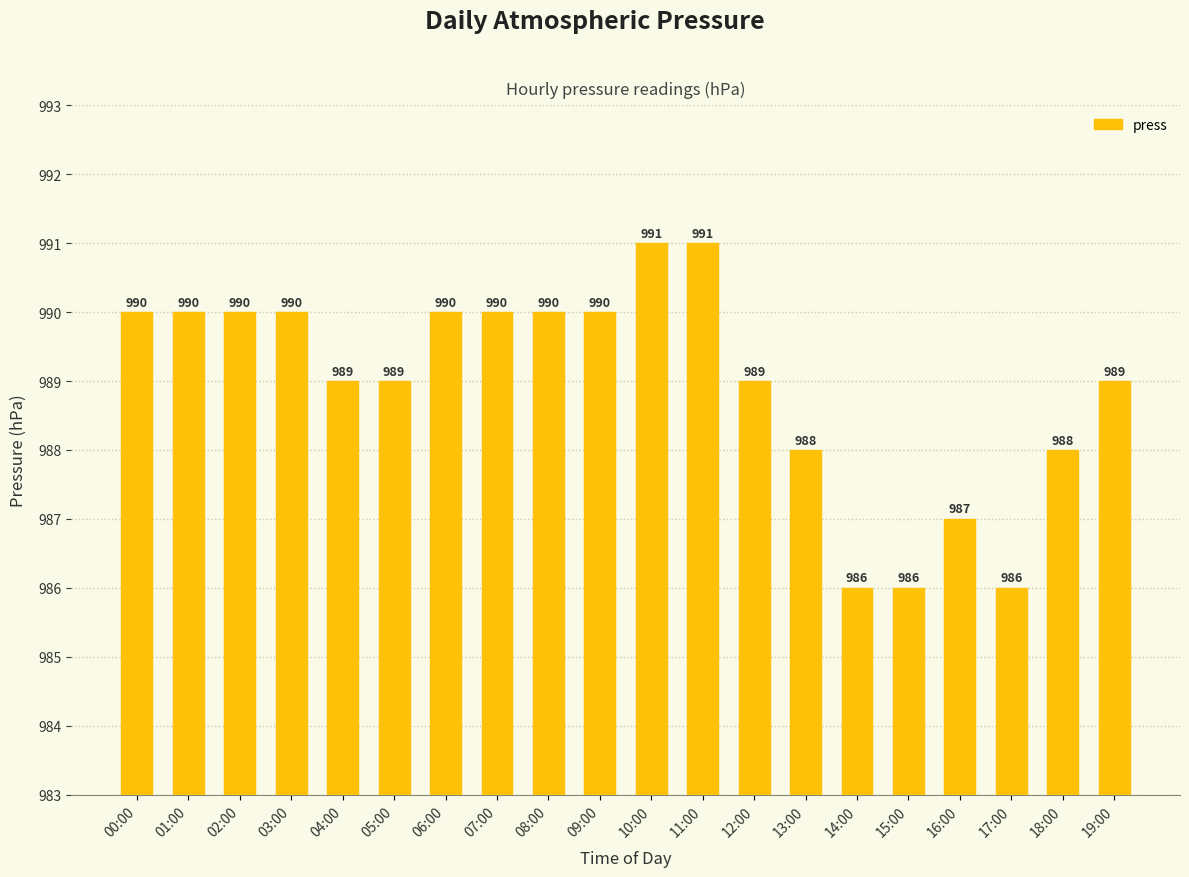

How many bars are there in total?

20